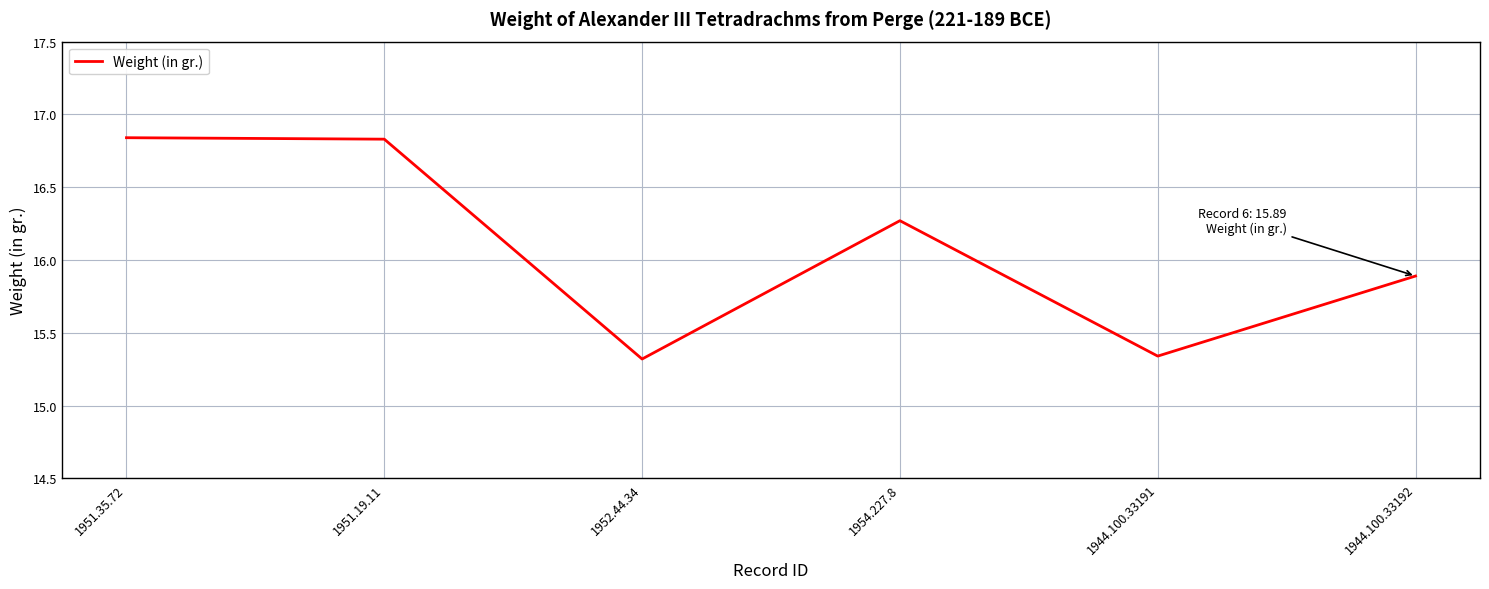

Which has a higher value, 1954.227.8 or 1951.35.72?

1951.35.72